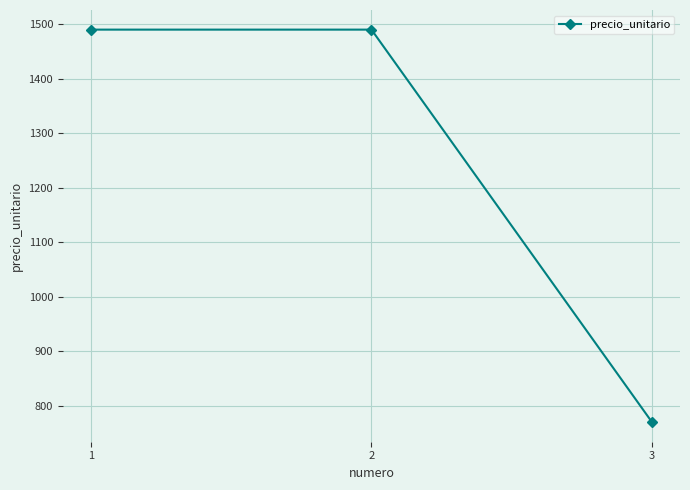

What is the sum of the values at 3 and 1?

2260